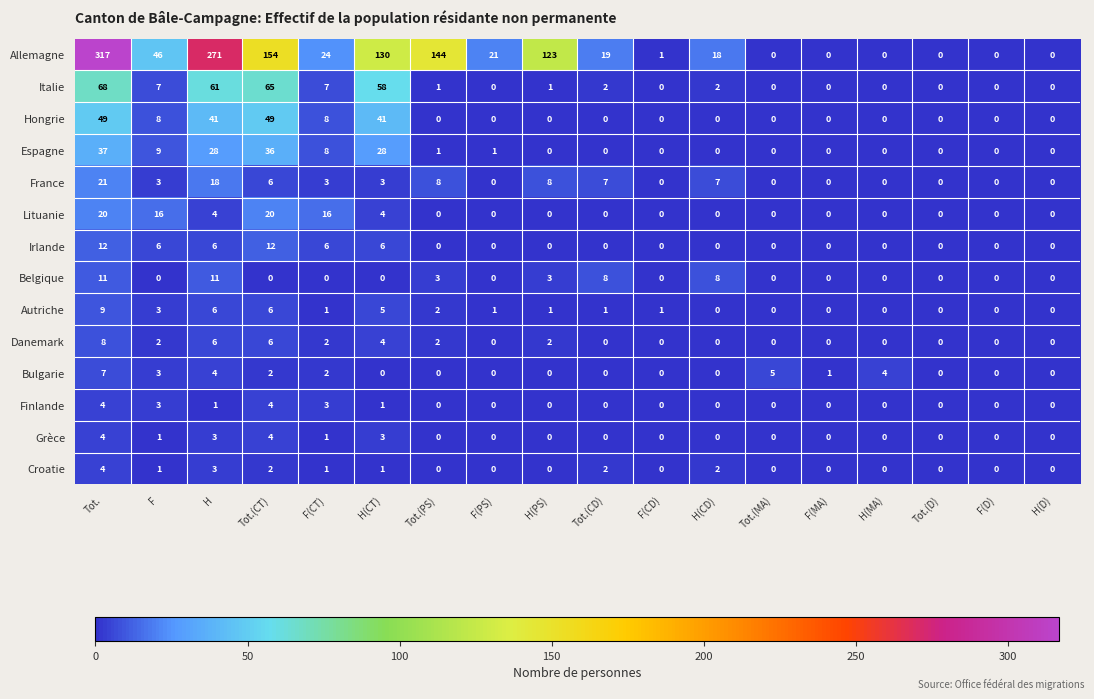

The Italie series shows 0 at H(MA). True or false?

True